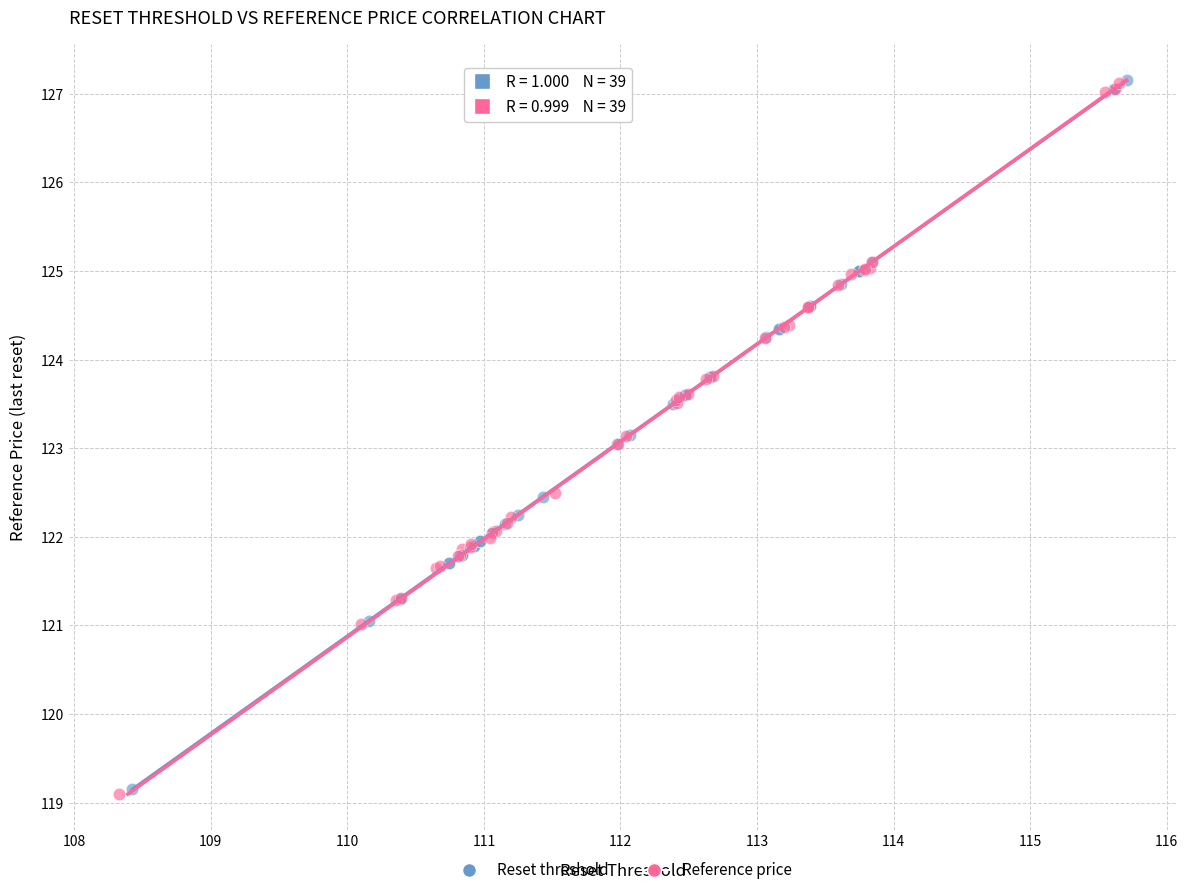

Which series has the widest spread of Y values?

Reference price